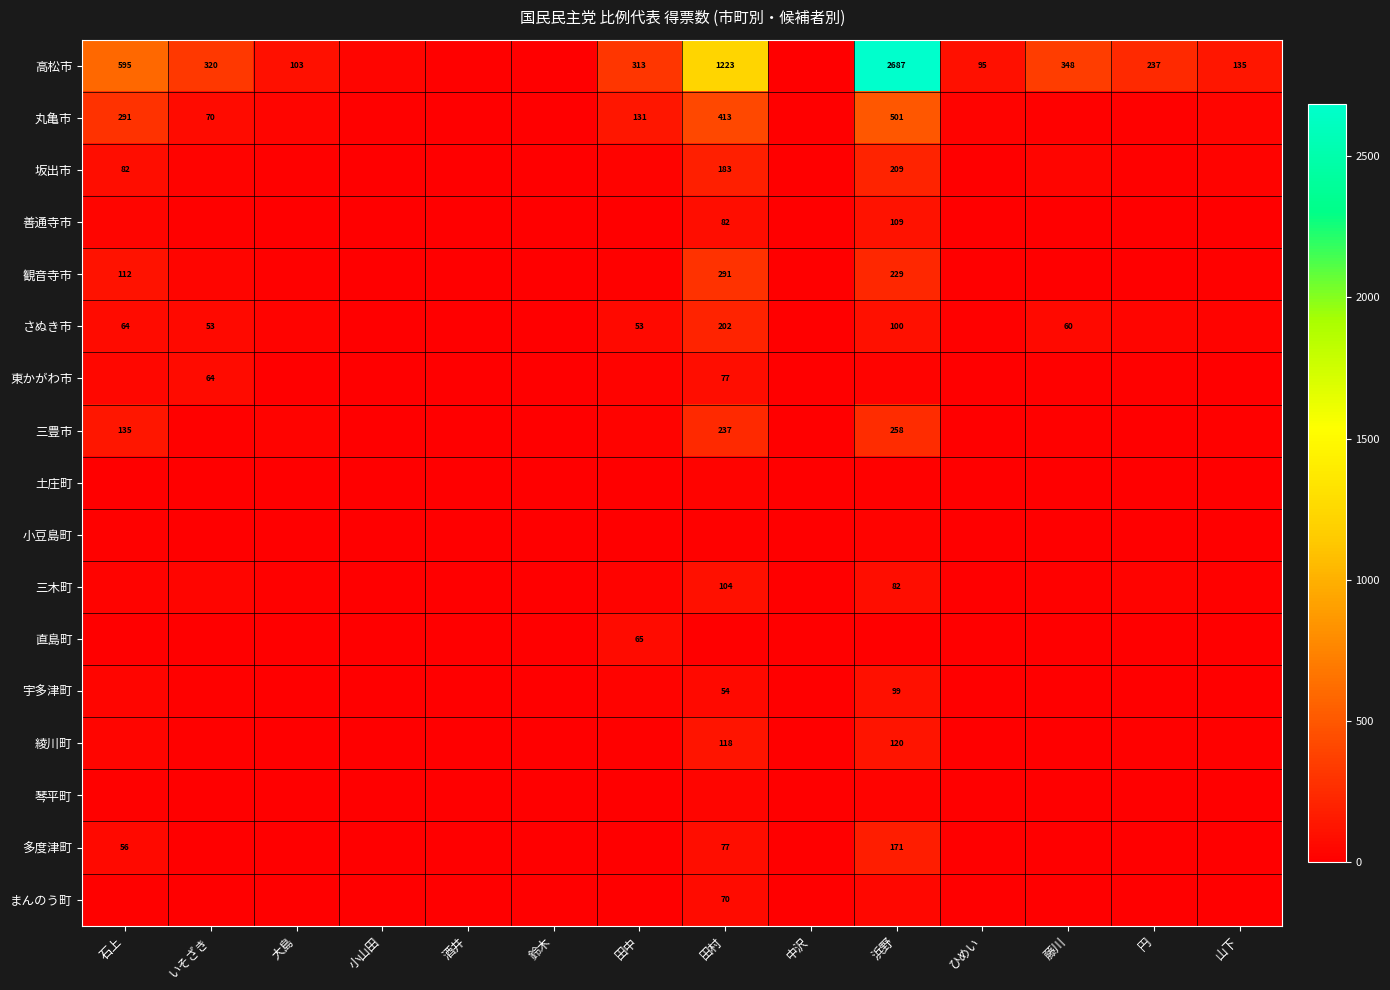

At which label does 琴平町 reach its minimum?

小山田